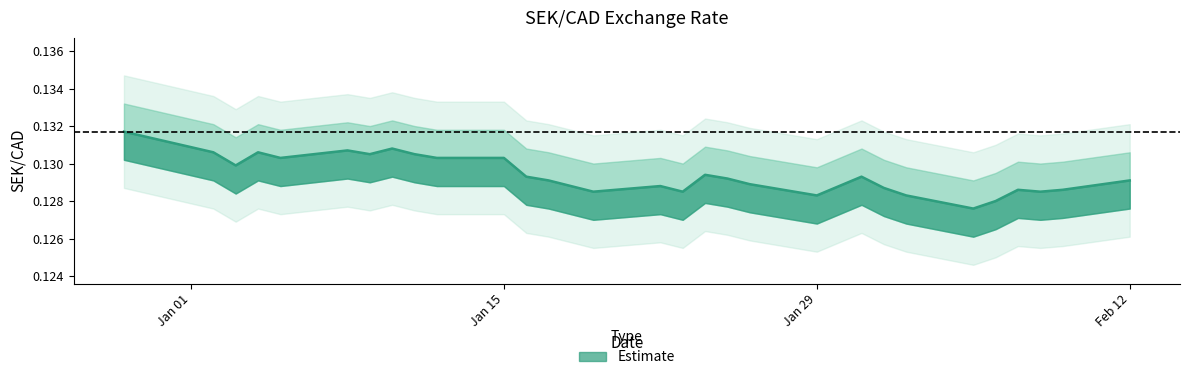

Rank the categories by value from highest to lowest.

2023-12-29, 2024-01-10, 2024-01-08, 2024-01-02, 2024-01-04, 2024-01-09, 2024-01-11, 2024-01-05, 2024-01-12, 2024-01-15, 2024-01-03, 2024-01-24, 2024-01-16, 2024-01-31, 2024-01-25, 2024-01-17, 2024-02-12, 2024-01-26, 2024-01-18, 2024-01-22, 2024-01-30, 2024-02-01, 2024-02-07, 2024-02-09, 2024-01-19, 2024-01-23, 2024-02-08, 2024-01-29, 2024-02-02, 2024-02-06, 2024-02-05